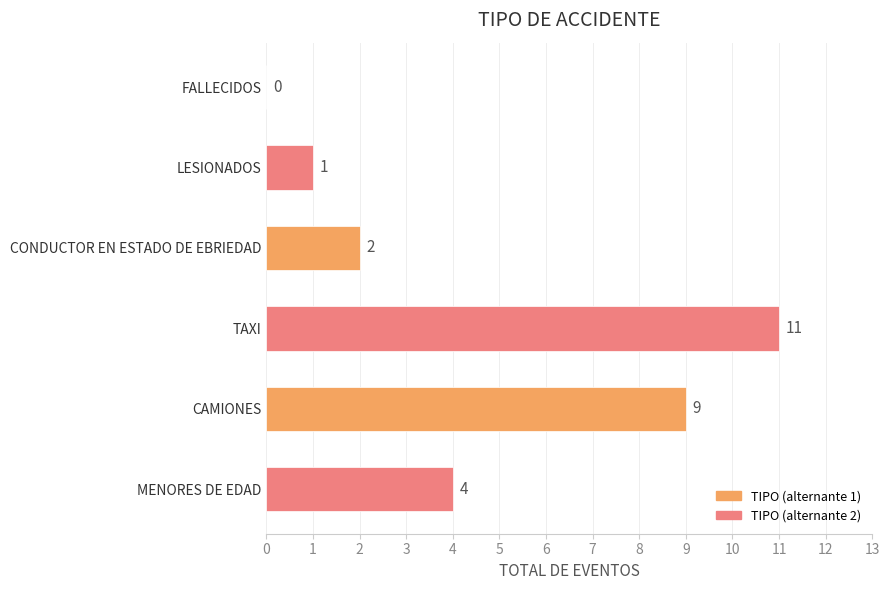

Are the bars grouped side by side (vs. stacked)?

No